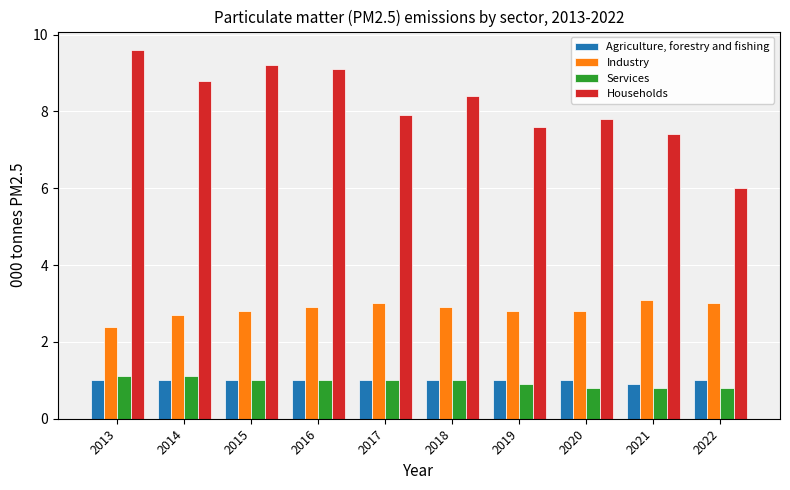

The Households series shows 5.9 at 2014. True or false?

False